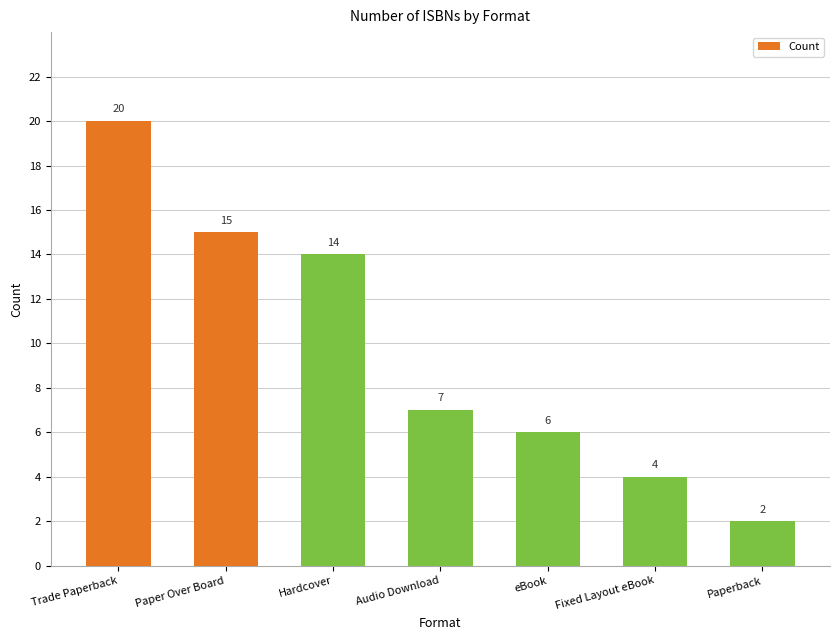

The value at Hardcover is 14. True or false?

True